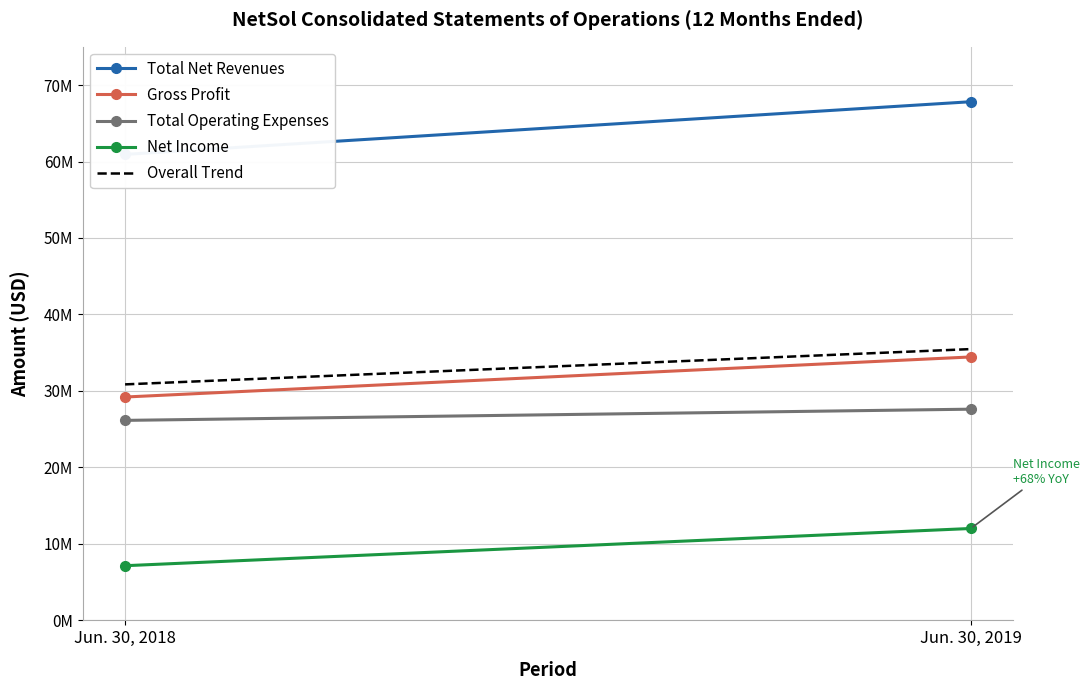

At which label does Net Income reach its peak?

Jun. 30, 2019